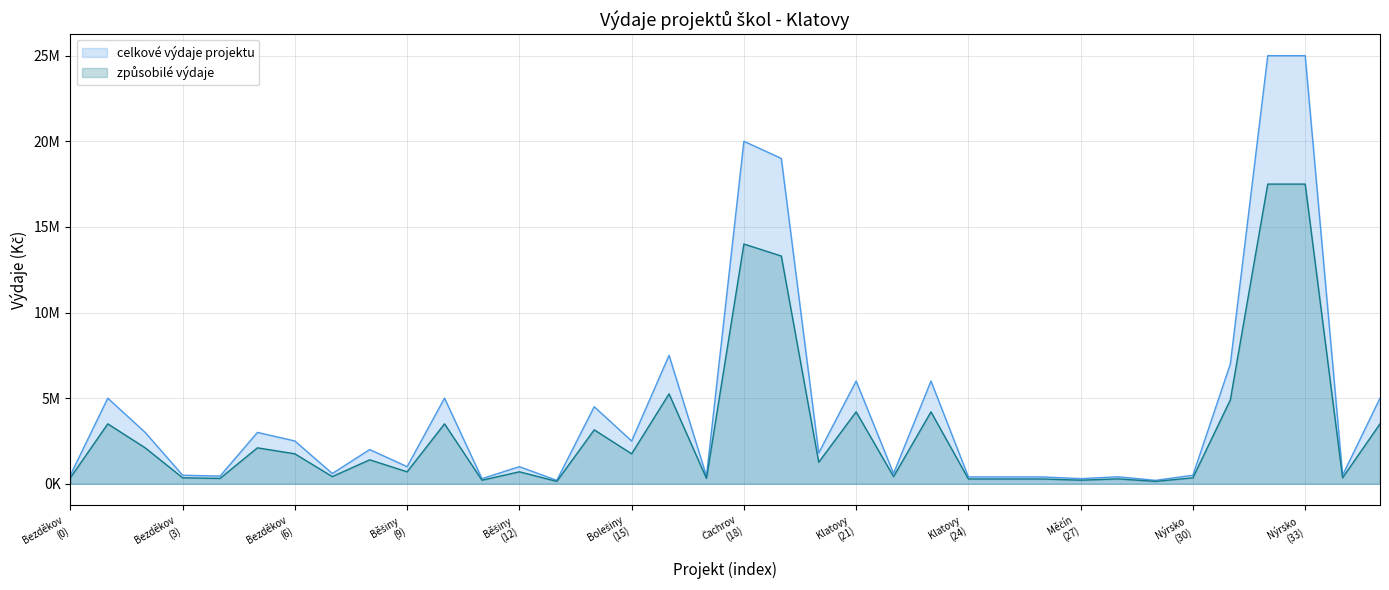

List the series in order of their overall mean, highest first.

celkové výdaje projektu, způsobilé výdaje